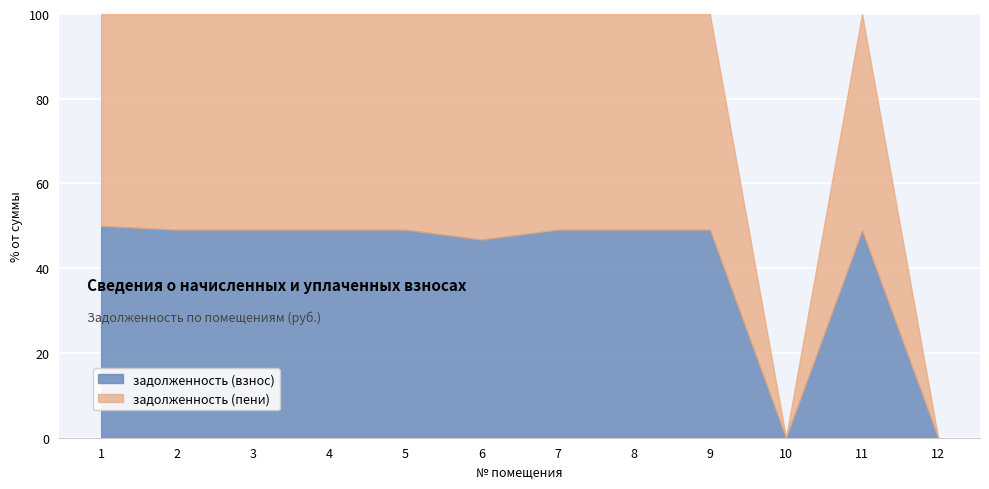

What is the sum of the задолженность (взнос) values at 1 and 2?

99.1